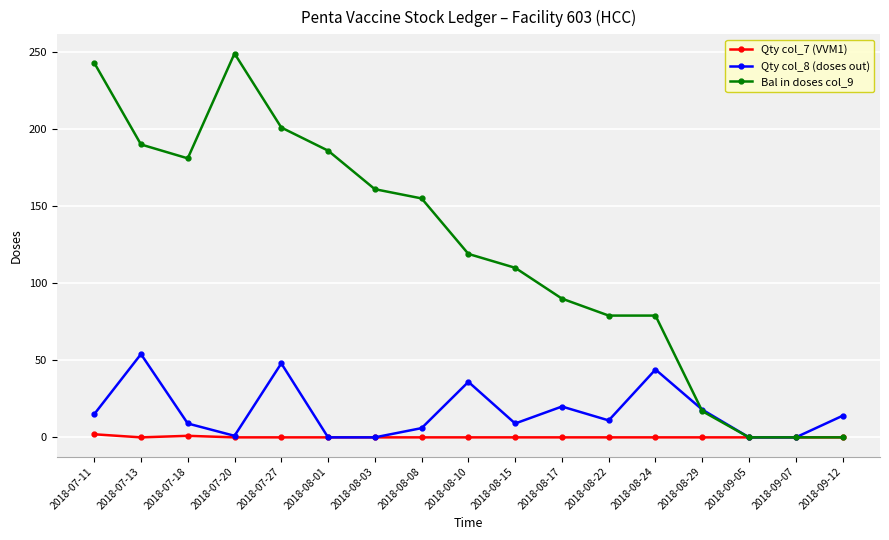

What are all the series names shown in the legend?

Qty col_7 (VVM1), Qty col_8 (doses out), Bal in doses col_9